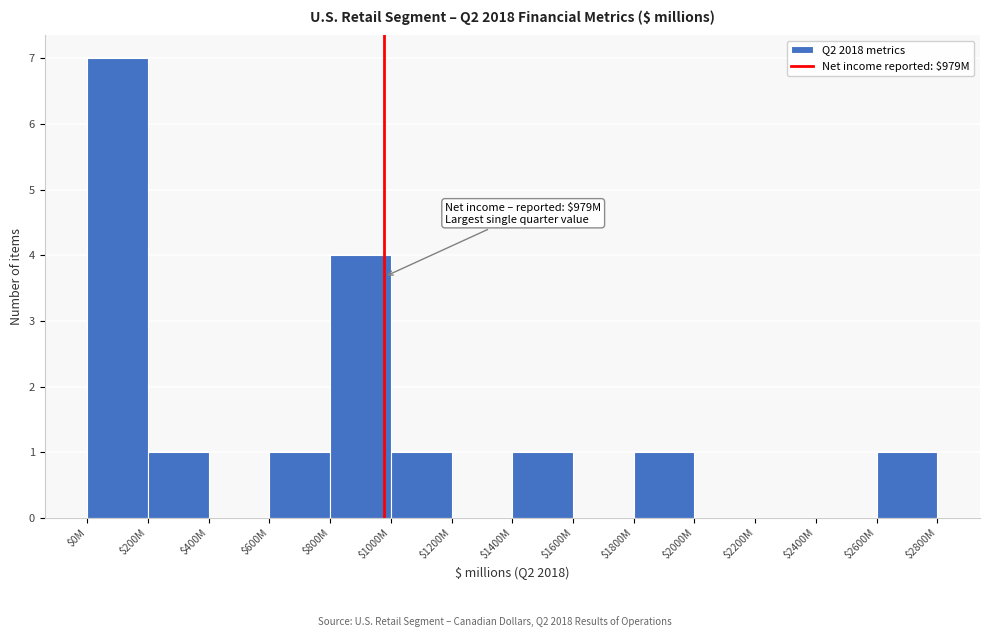

Where is the data nearest to the value 3?

$800M